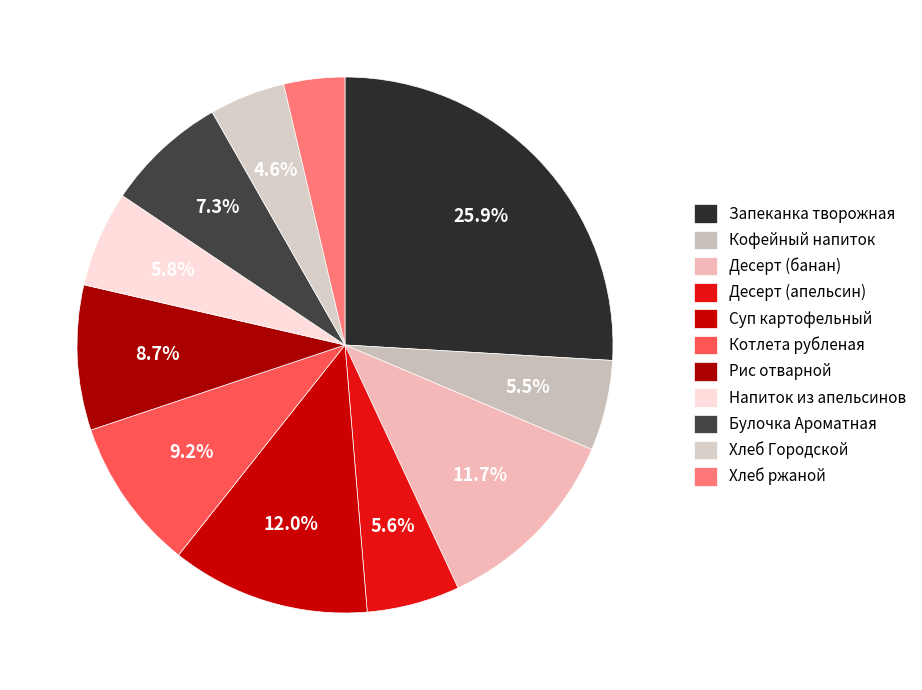

Is it true that Напиток из апельсинов is 6% of the pie?

True